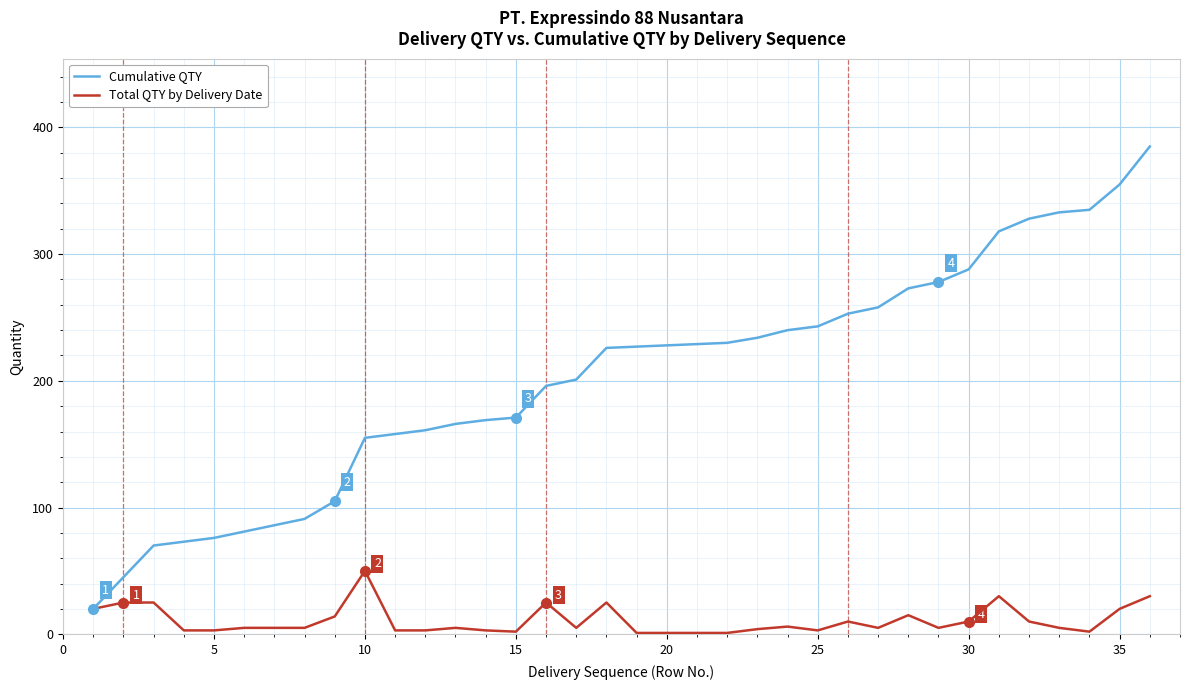

Which series has the widest spread of values?

Cumulative QTY